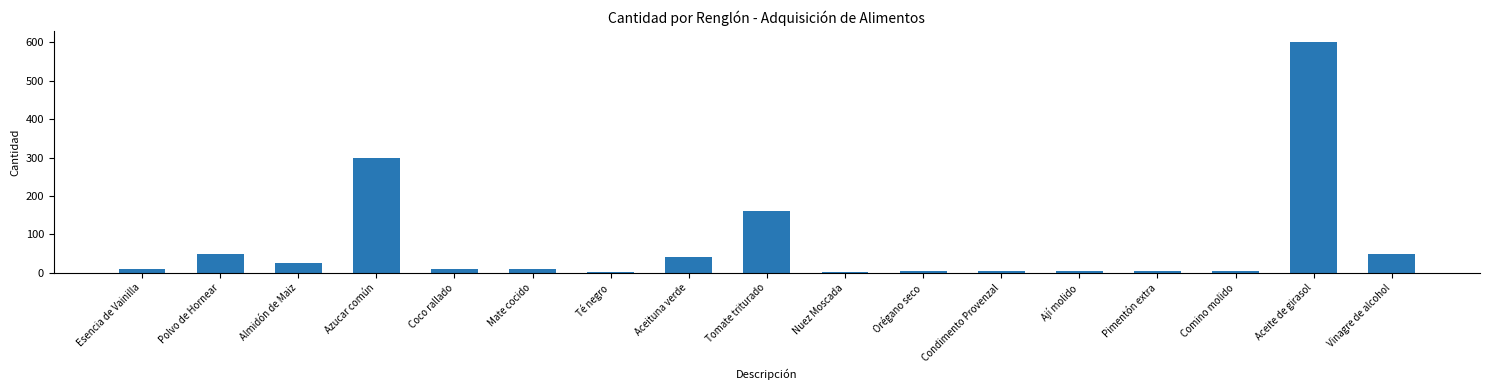

Which label corresponds to the largest value in the chart?

Aceite de girasol